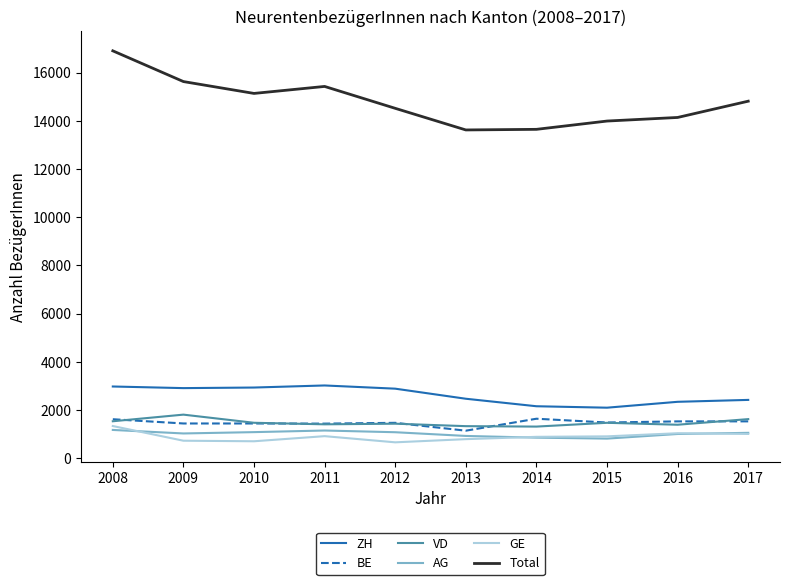

Is the value of ZH at 2017 greater than the value of Total at 2008?

No